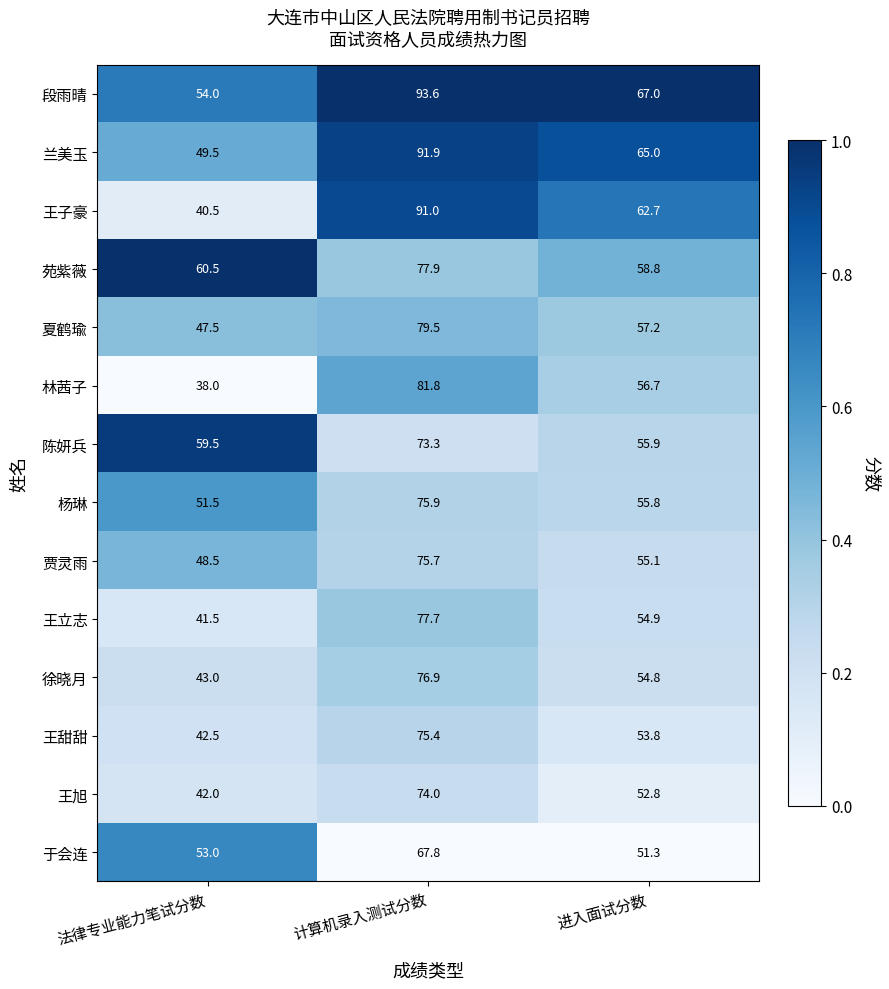

What is the difference between the 陈妍兵 values at 法律专业能力笔试分数 and 计算机录入测试分数?

13.8